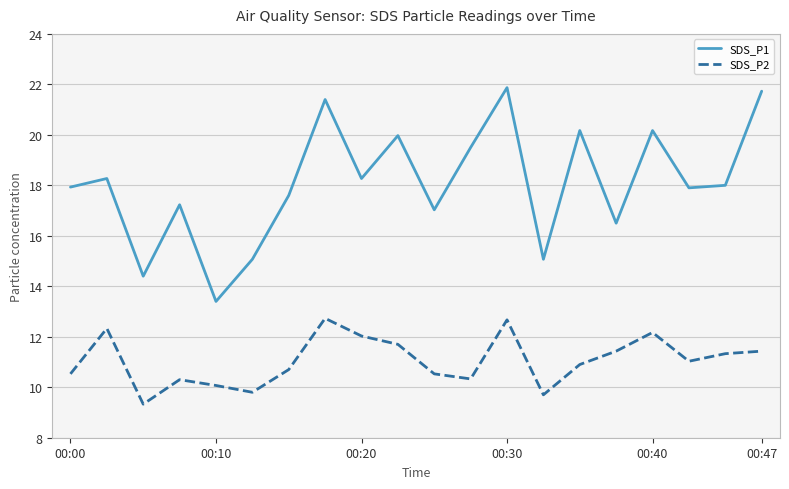

True or false: SDS_P2 and SDS_P1 cross at least once.

False